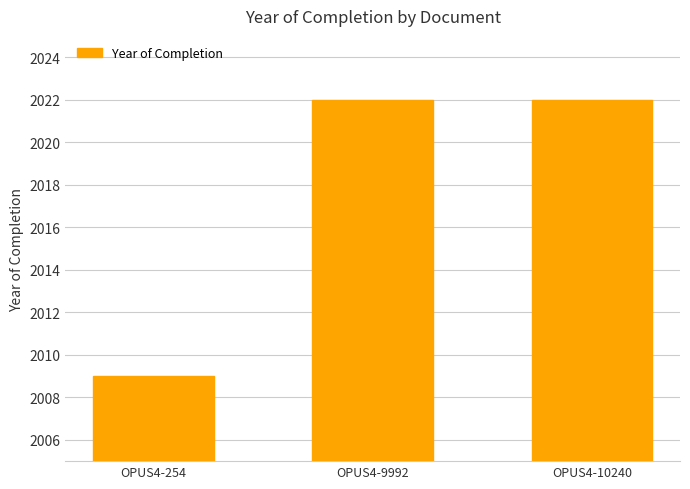

The value at OPUS4-9992 is 503. True or false?

False